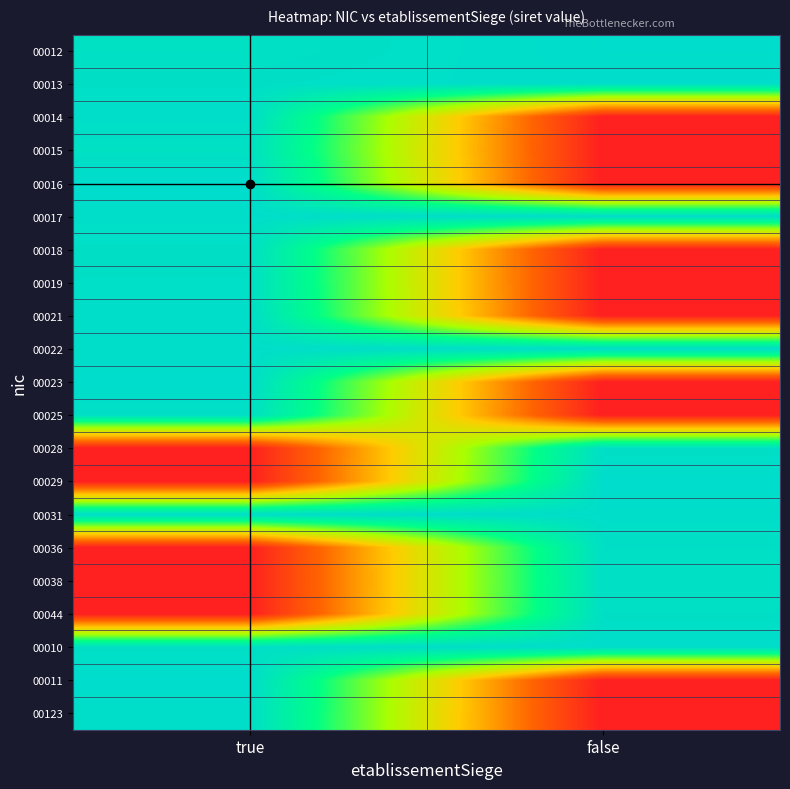

What is the difference between the highest and lowest values at true?

31.4